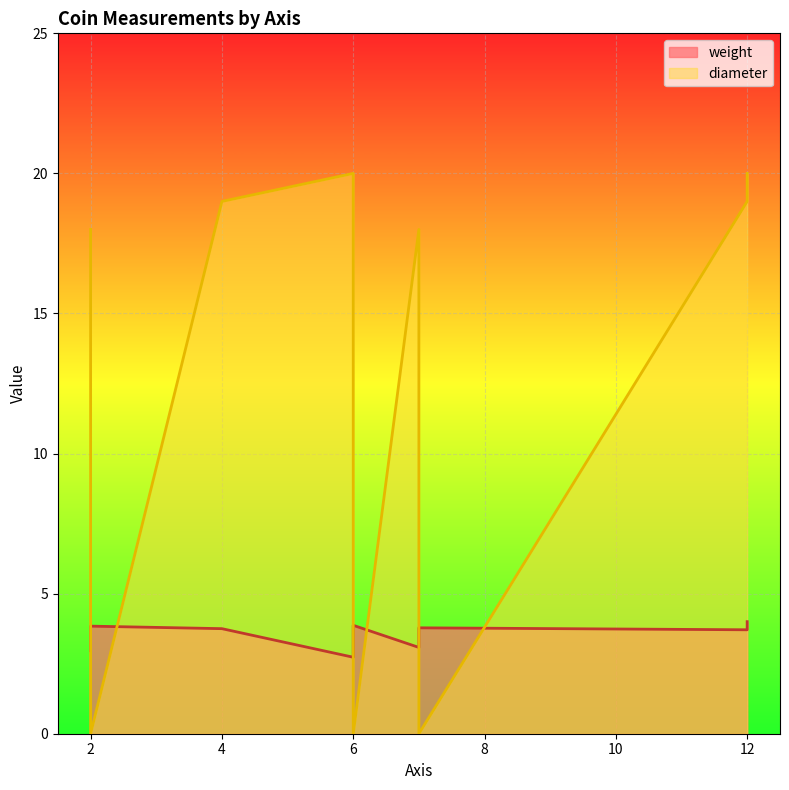

What is the total value across all series at 7?

21.1